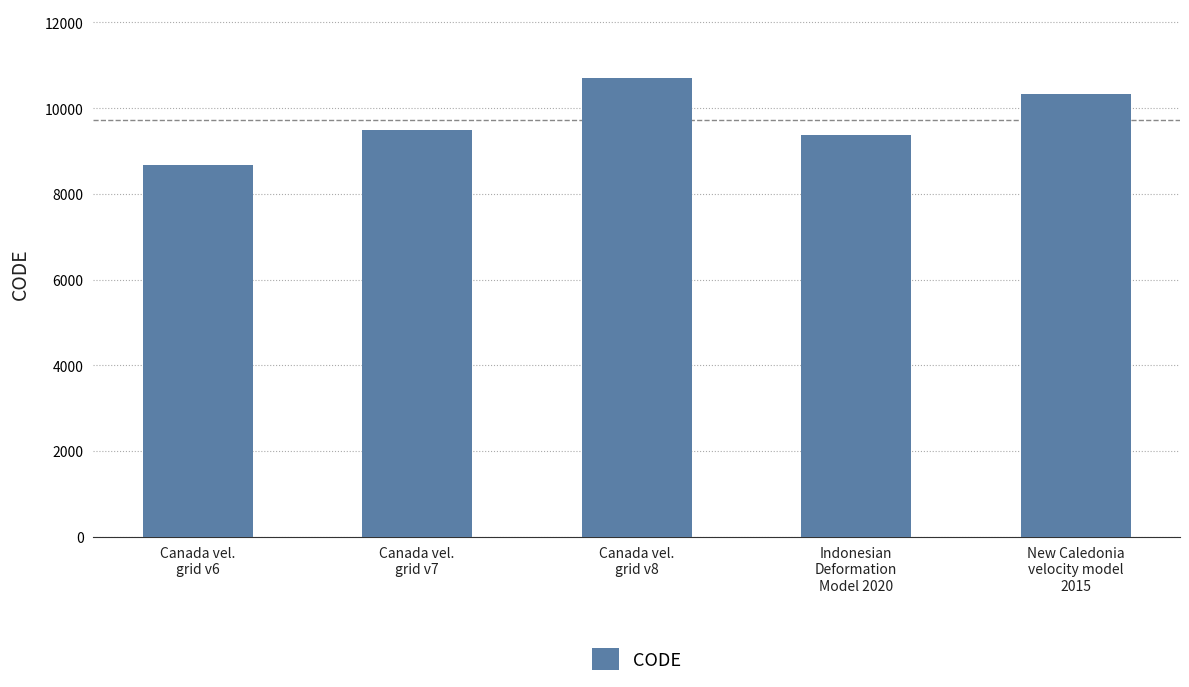

True or false: the data shows 15331 at Canada vel.
grid v7.

False